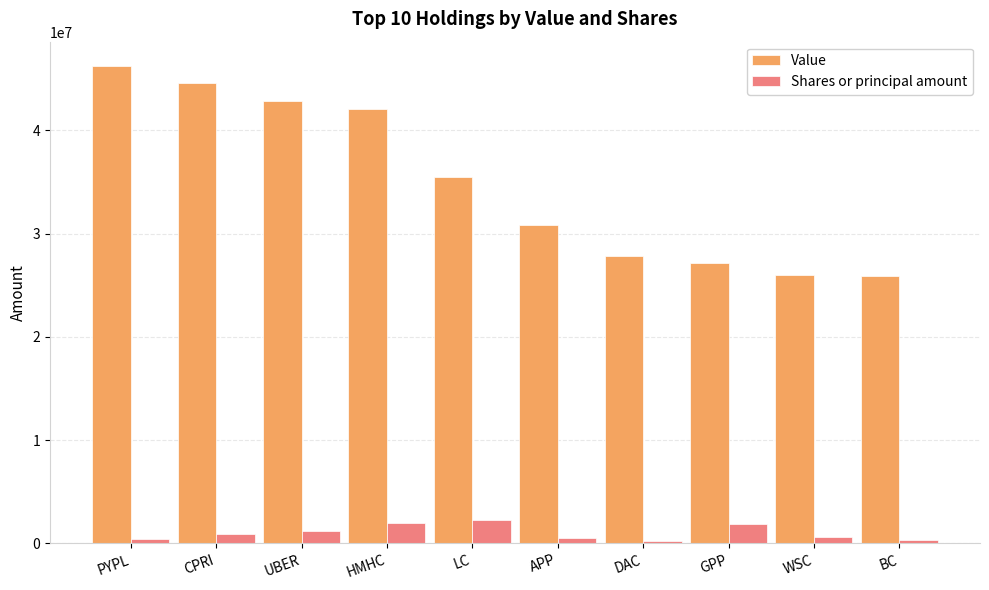

List the series in order of their peak value, lowest first.

Shares or principal amount, Value